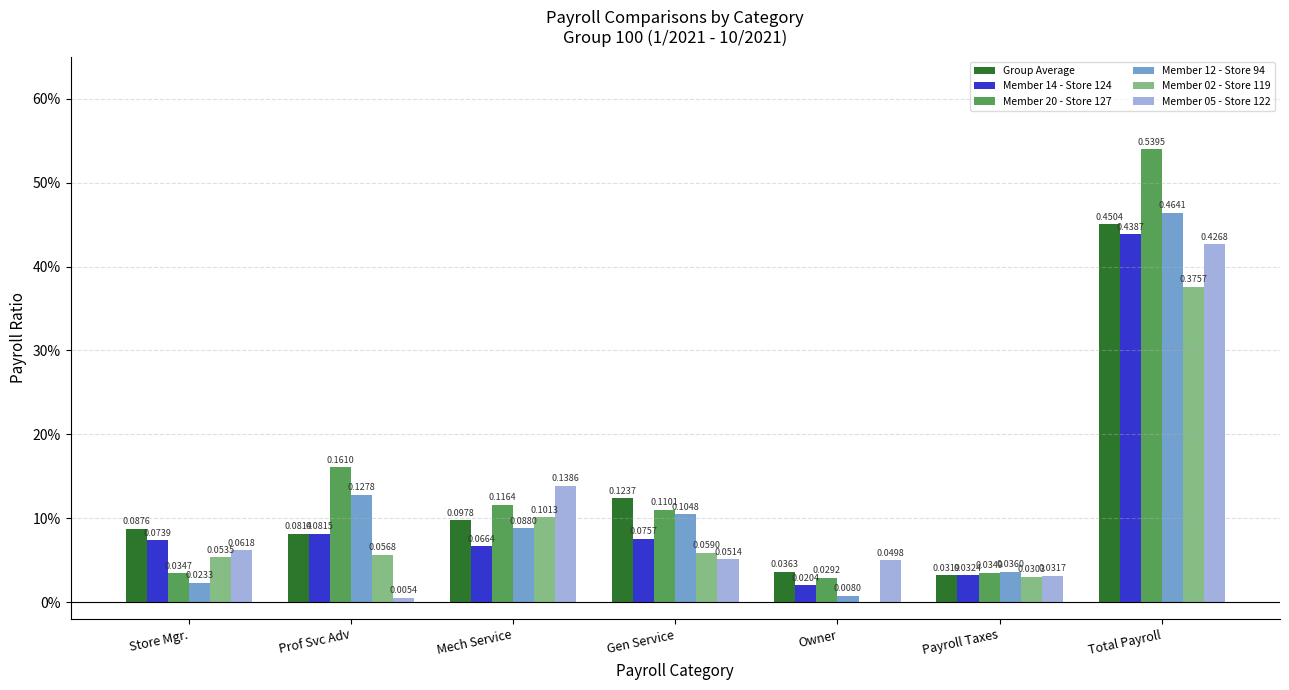

Rank the categories by Member 12 - Store 94 value from highest to lowest.

Total Payroll, Prof Svc Adv, Gen Service, Mech Service, Payroll Taxes, Store Mgr., Owner